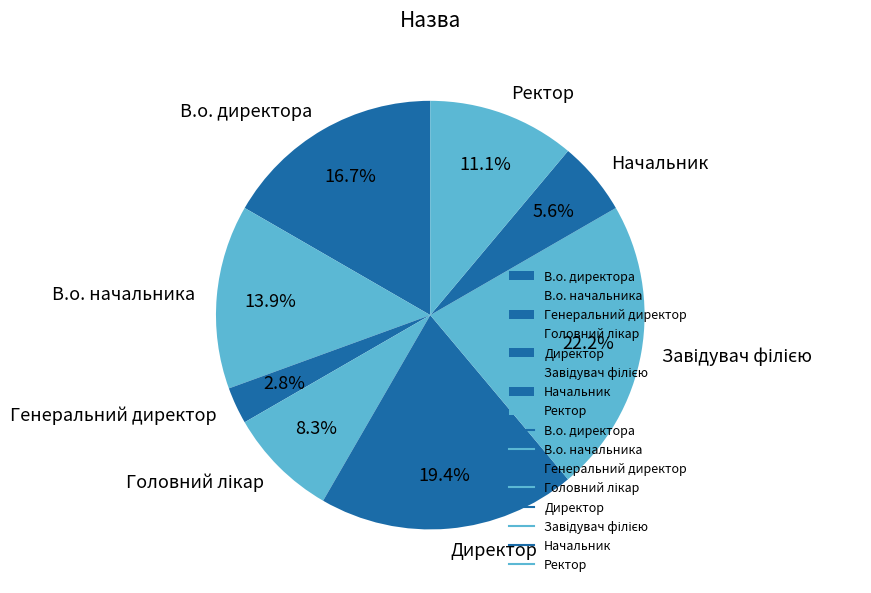

To the nearest percent, what is the average slice percentage?

12%